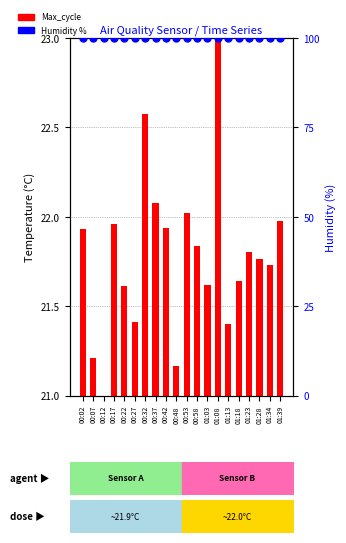

Which series has the largest total across all categories?

Humidity (%)